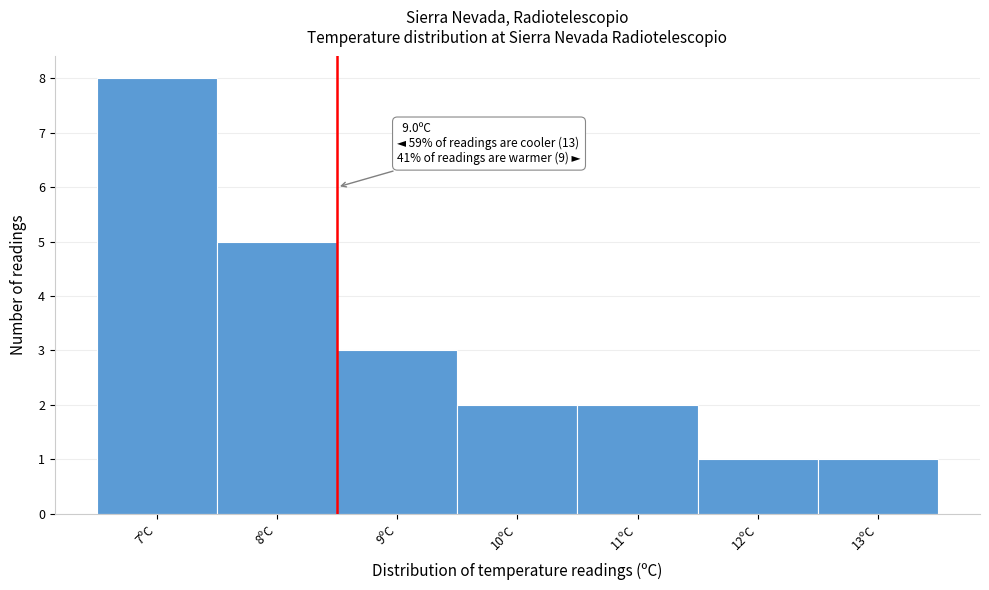

Reading left to right, what are all the values shown in this chart?

7ºC=8	8ºC=5	9ºC=3	10ºC=2	11ºC=2	12ºC=1	13ºC=1